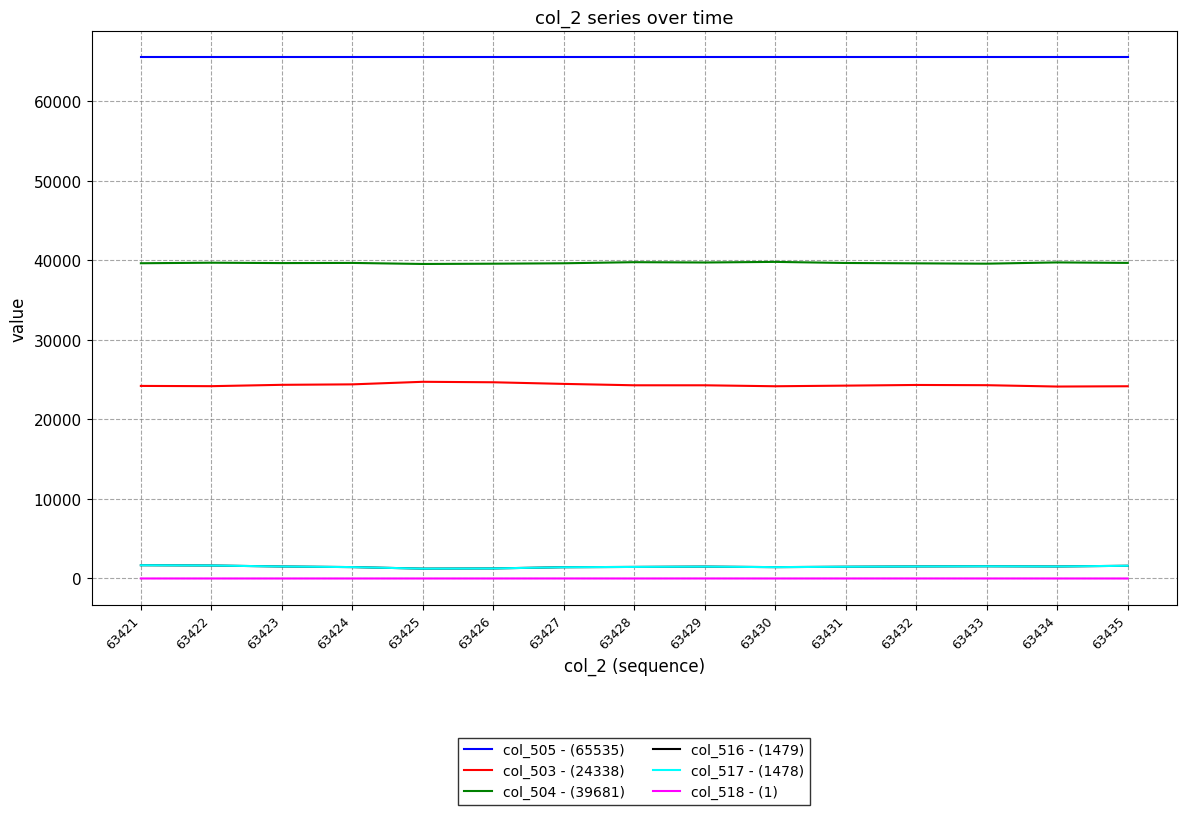

Which series has the largest total across all categories?

col_505 - (65535)